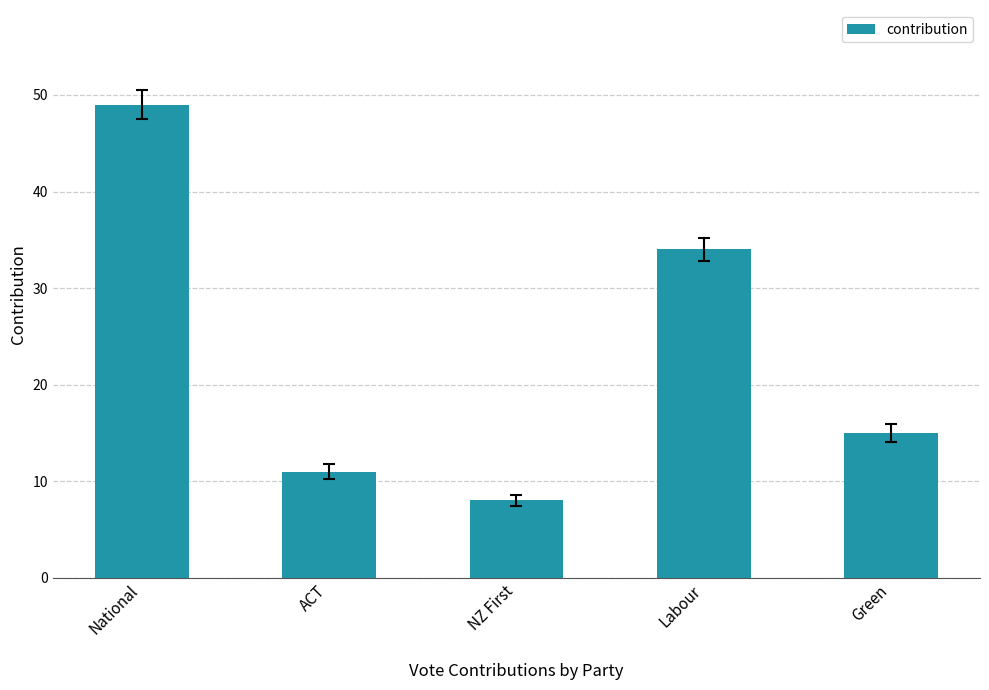

What is the average value?

23